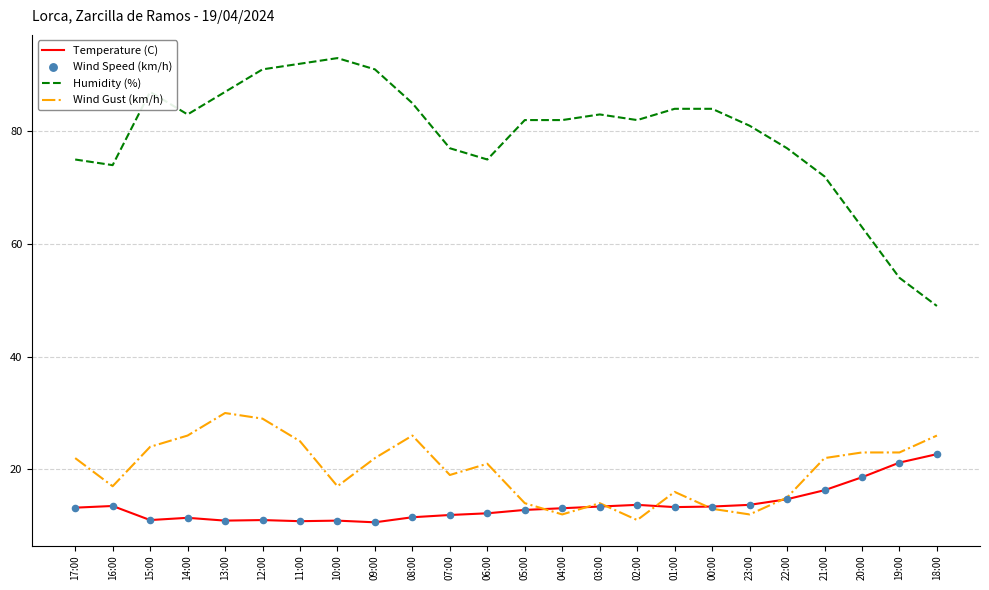

Which series has the largest total across all categories?

Humidity (%)